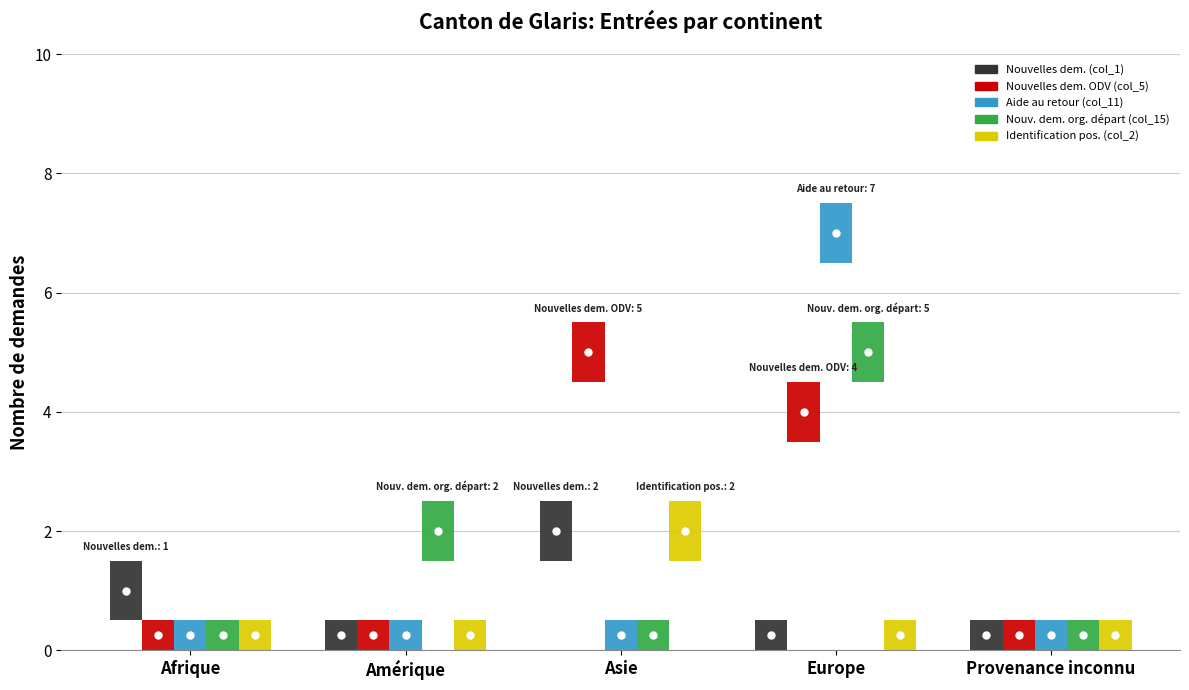

The Nouv. dem. org. départ (col_15) series shows 5 at Europe. True or false?

True